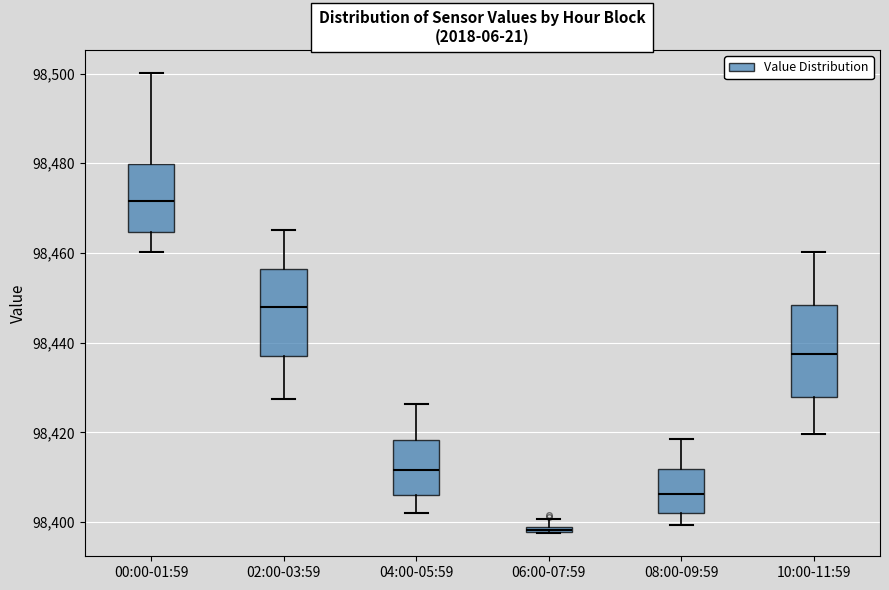

Where is the lower edge of the box for 04:00-05:59 on the y-axis? The values are not printed on the chart, so give them approximately, as read against the axis.

98406